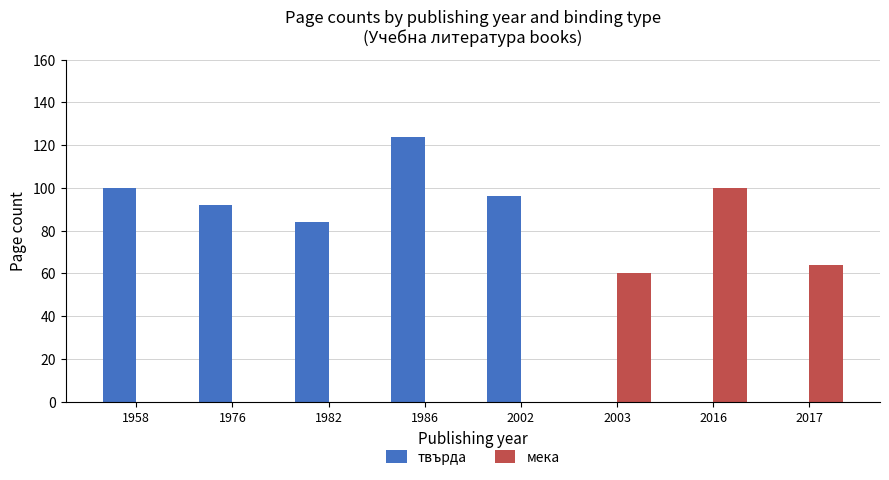

Which series changed the most between 2002 and 2017?

твърда